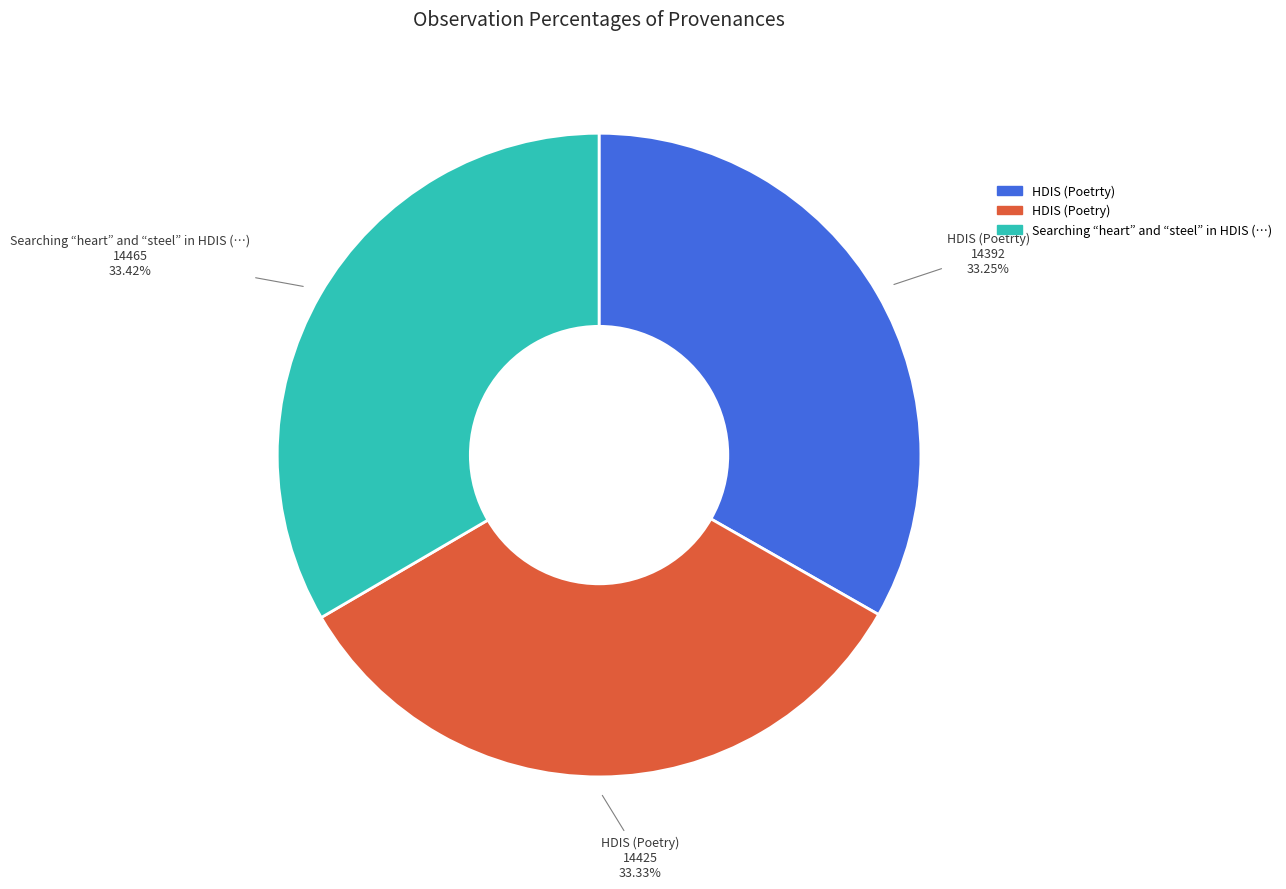

Is there a majority slice in this chart?

No